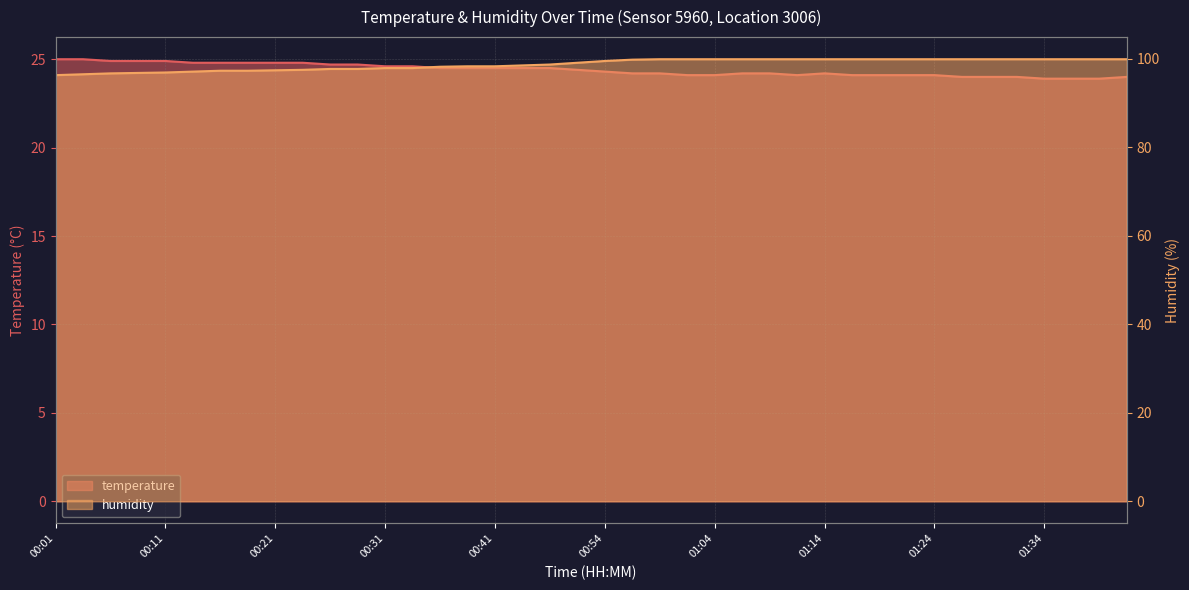

Which has a higher value, 00:57 or 00:43?

00:43